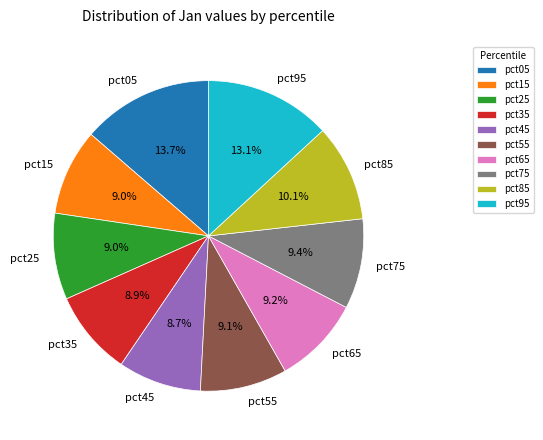

What percentage is the pct75 slice, to the nearest percent?

9%